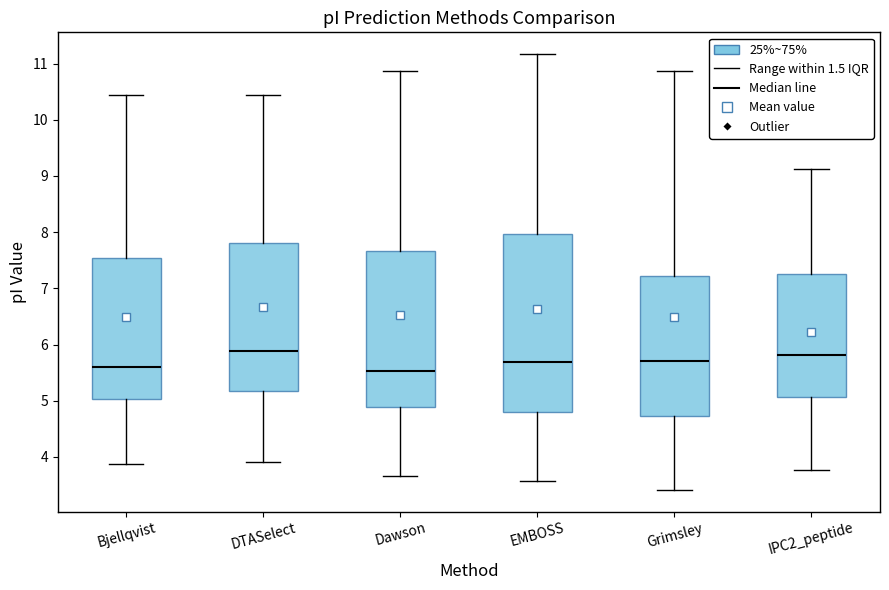

Comparing the boxes themselves (not the whiskers), which one is the tallest?

EMBOSS